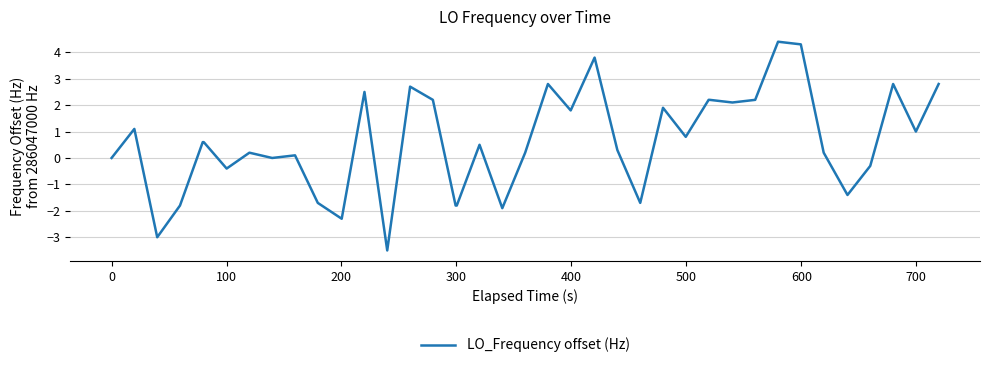

What is the difference between the maximum and minimum values?

7.9